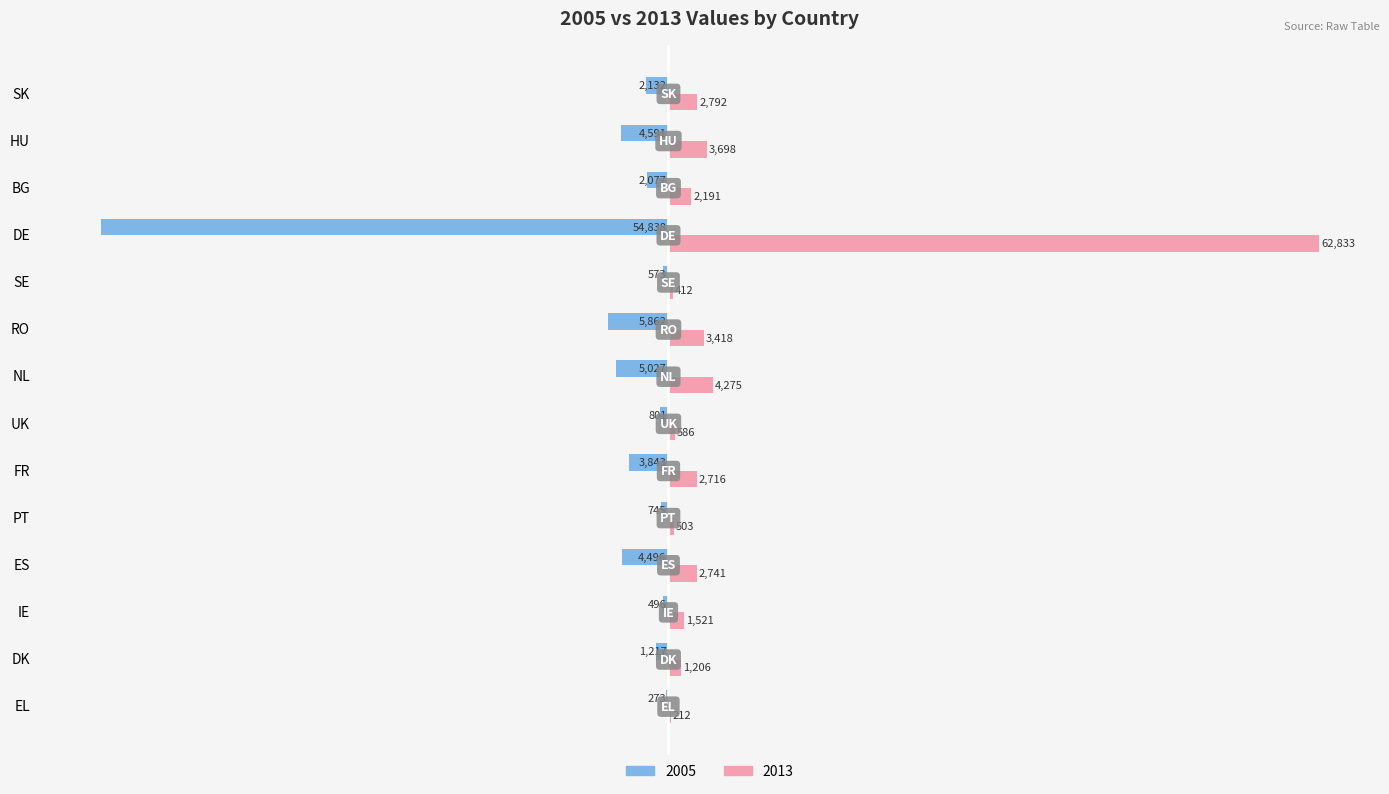

At which label is 2013 closest to 31522?

NL